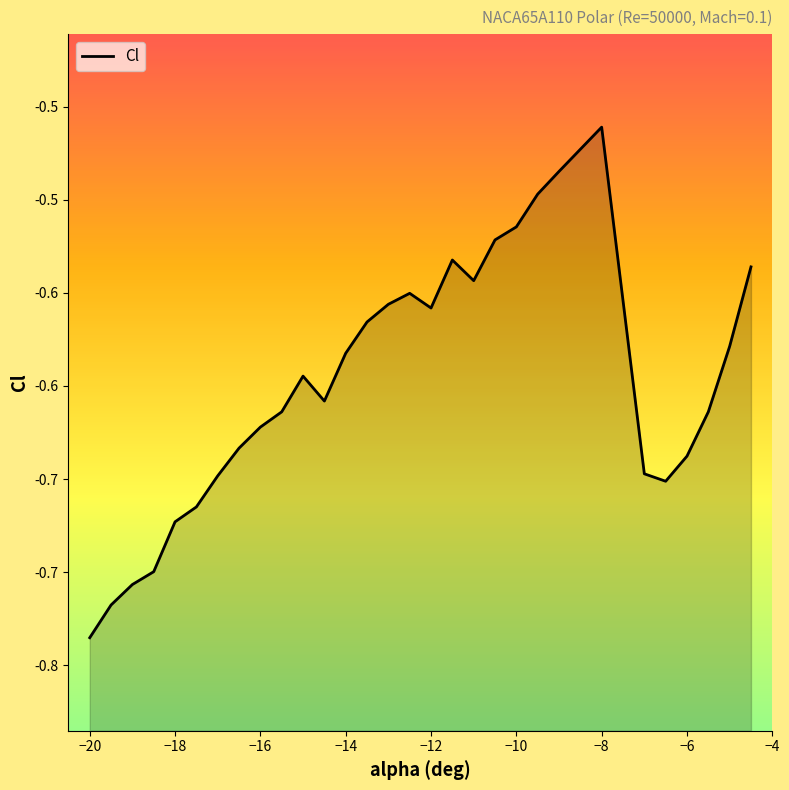

How many interior local valleys (lower than both neighbors) does the data have?

4